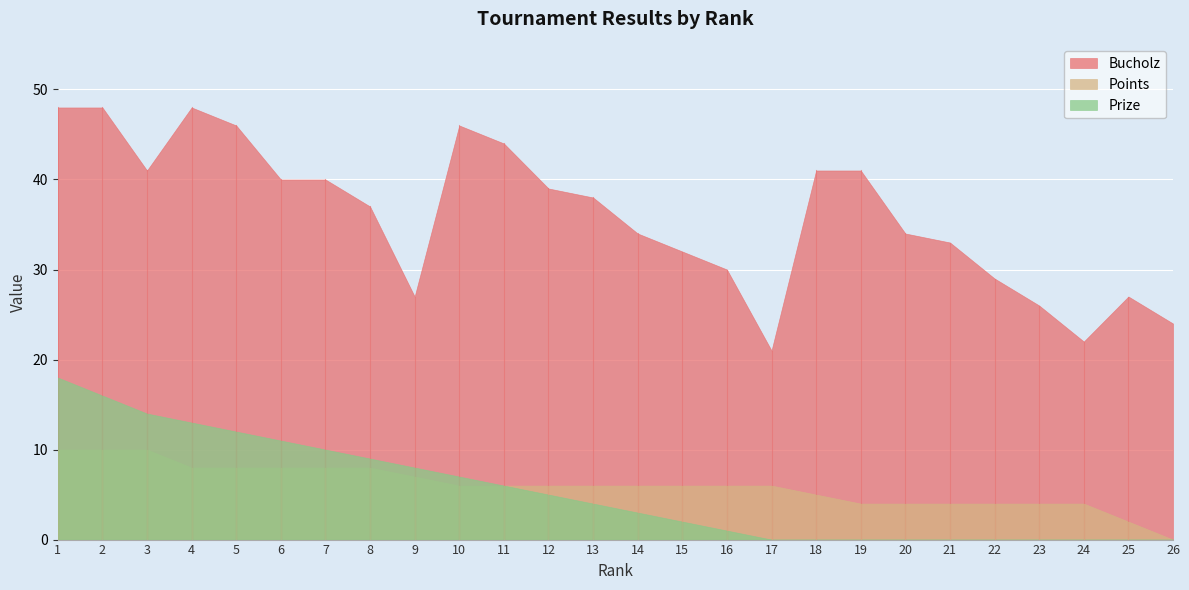

What is the sum of the Points values at 1 and 16?

16